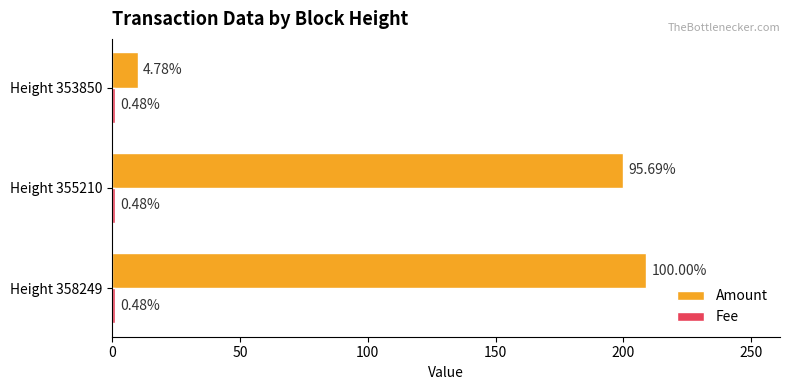

Rank the series by their average value, from lowest to highest.

Fee, Amount